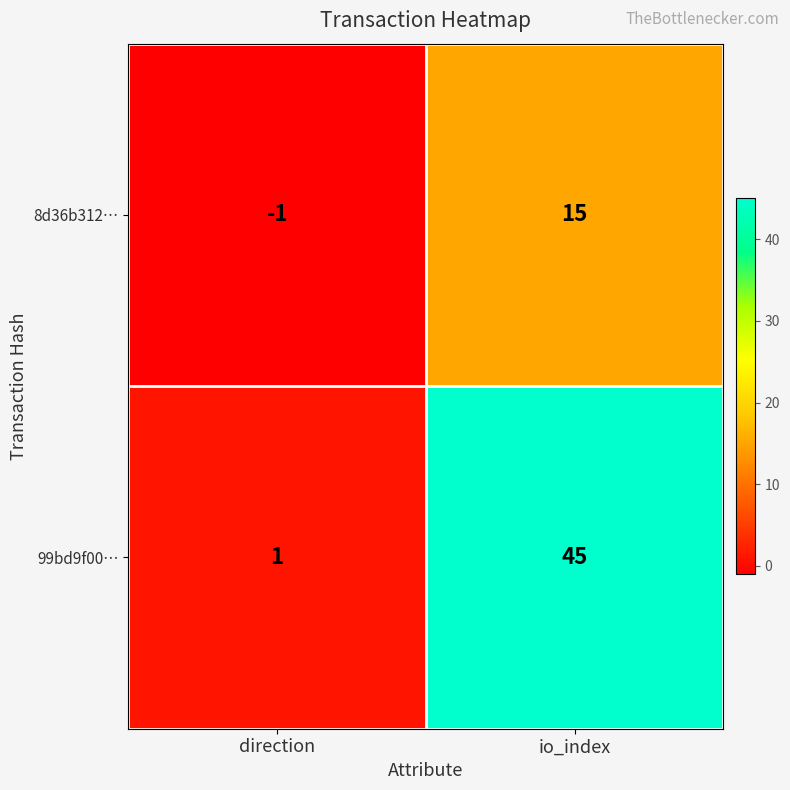

Reading right to left, extract all data points from this chart.

8d36b312…: 15	-1
99bd9f00…: 45	1